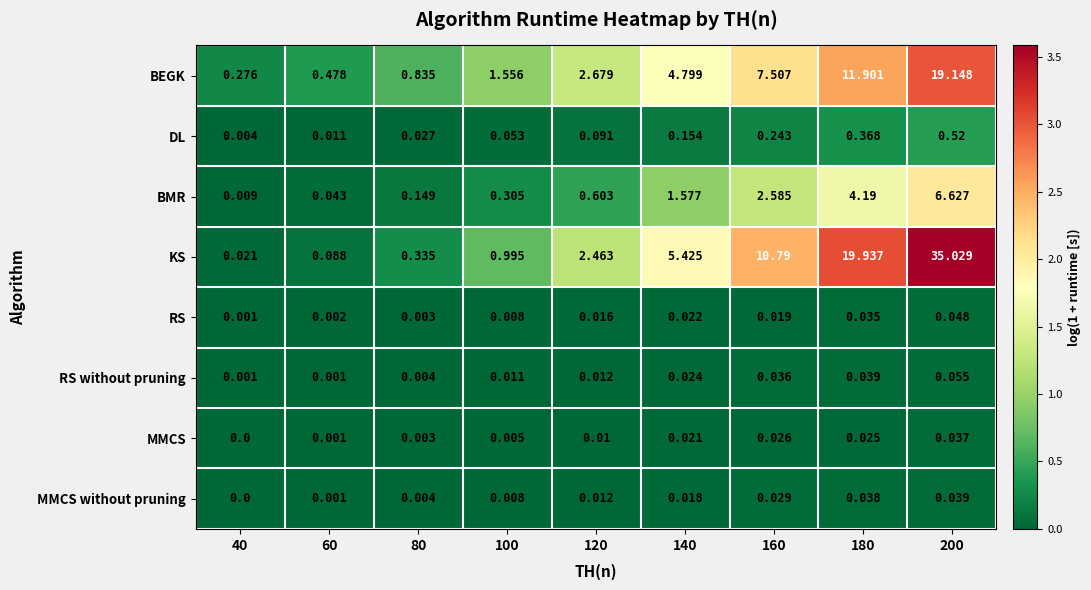

How many categories are shown in the chart?

9